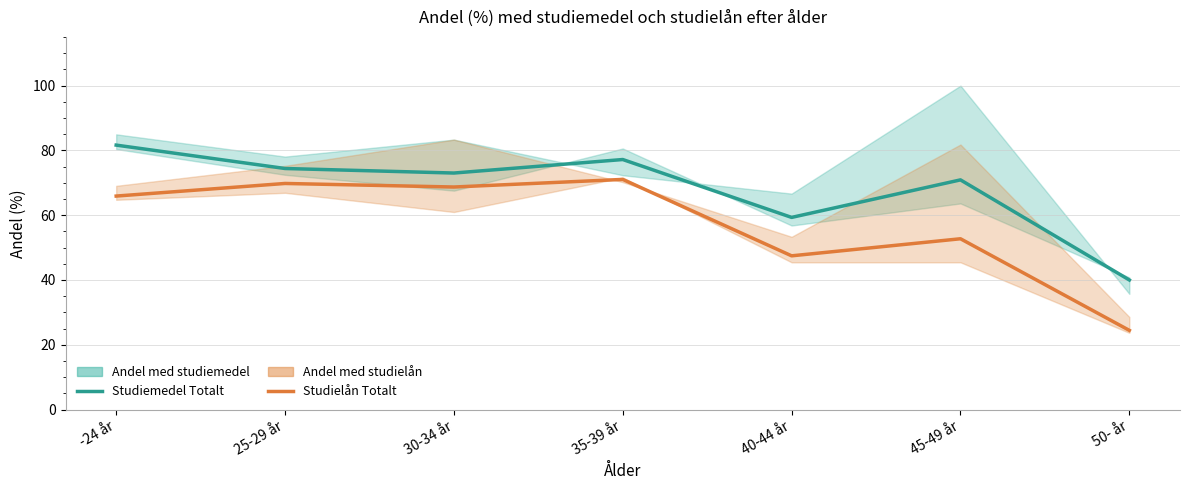

Which series has the largest total across all categories?

Andel med studiemedel Totalt